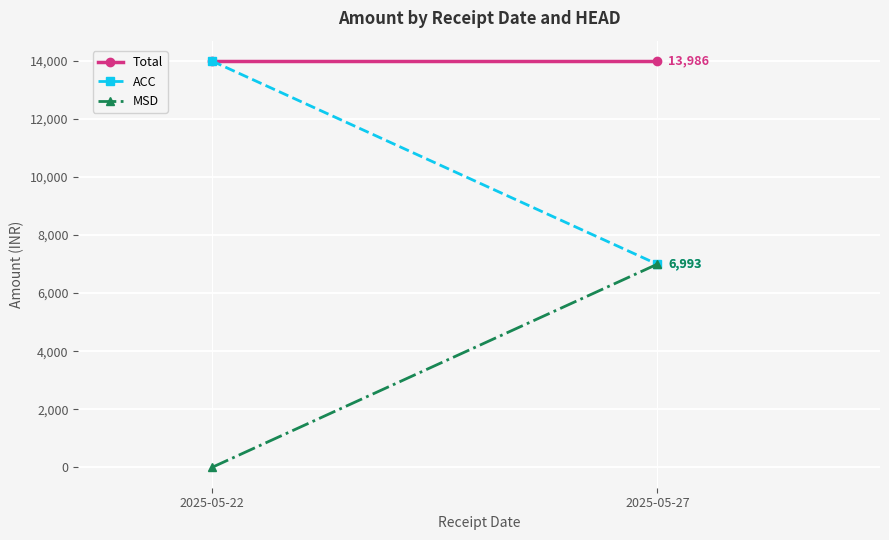

Reading left to right, what are all the values shown in this chart?

Total: 13986	13986
ACC: 13986	6993
MSD: 0	6993